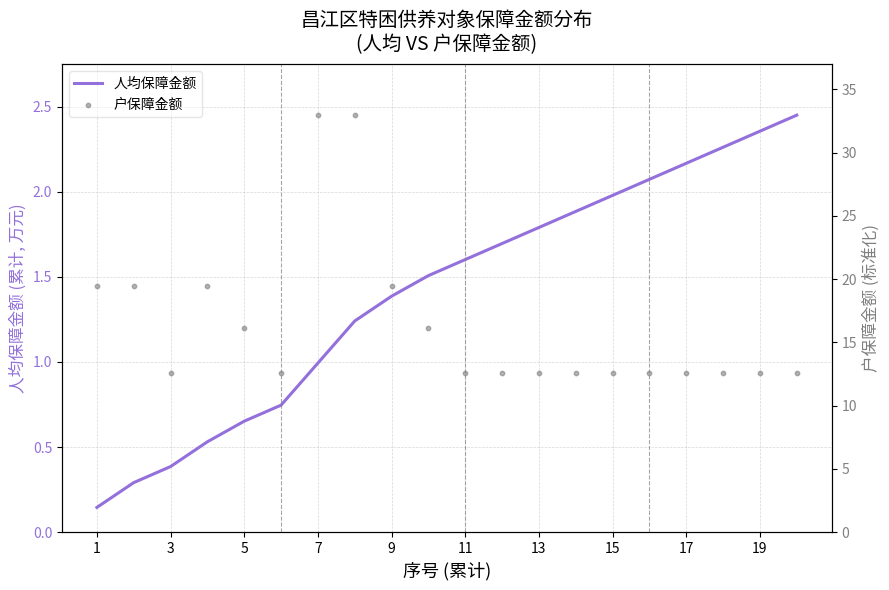

Which series reaches the minimum Y coordinate?

人均保障金额